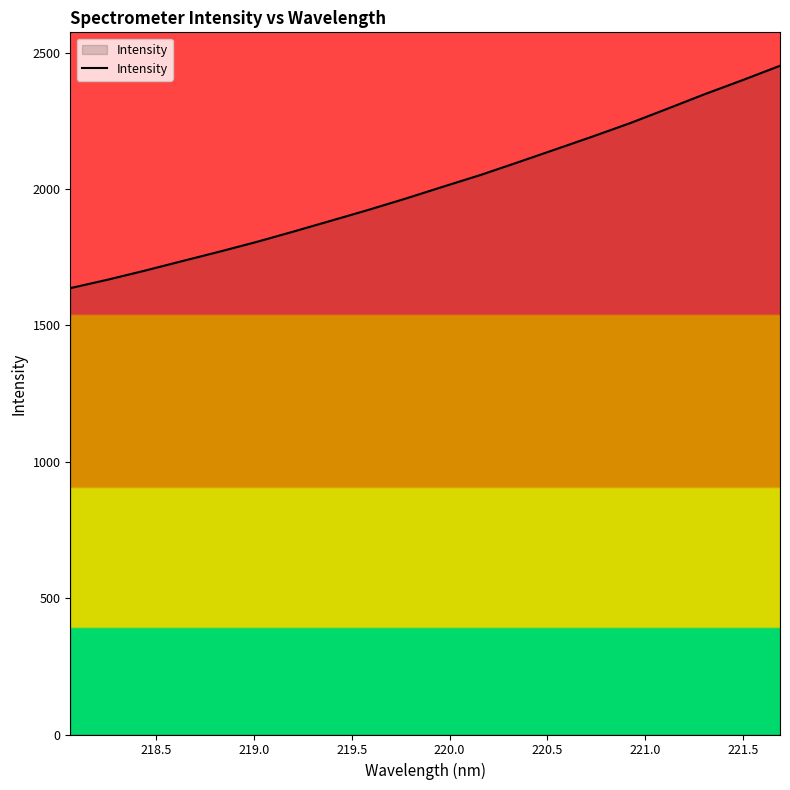

What is the minimum value shown in the chart?

1636.6